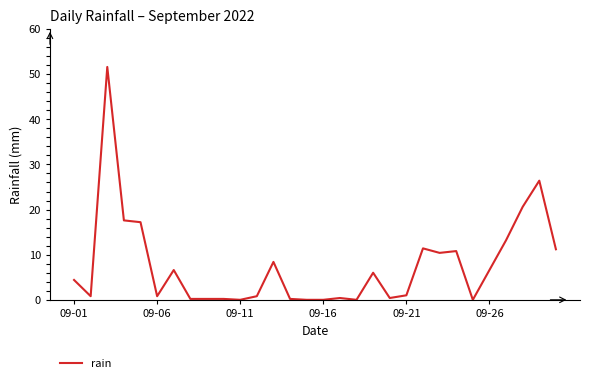

What is the greatest value displayed?

51.6